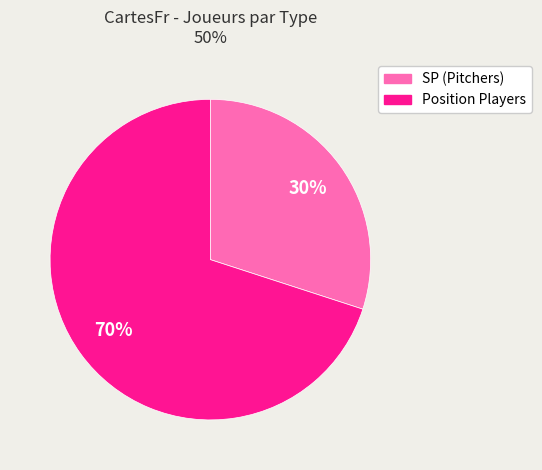

Count the number of slices in the pie.

2